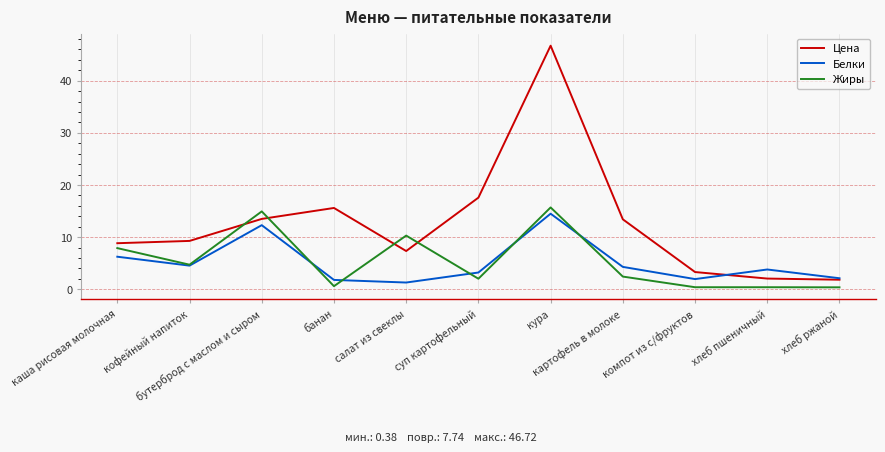

Which series has the largest range (max minus min)?

Цена